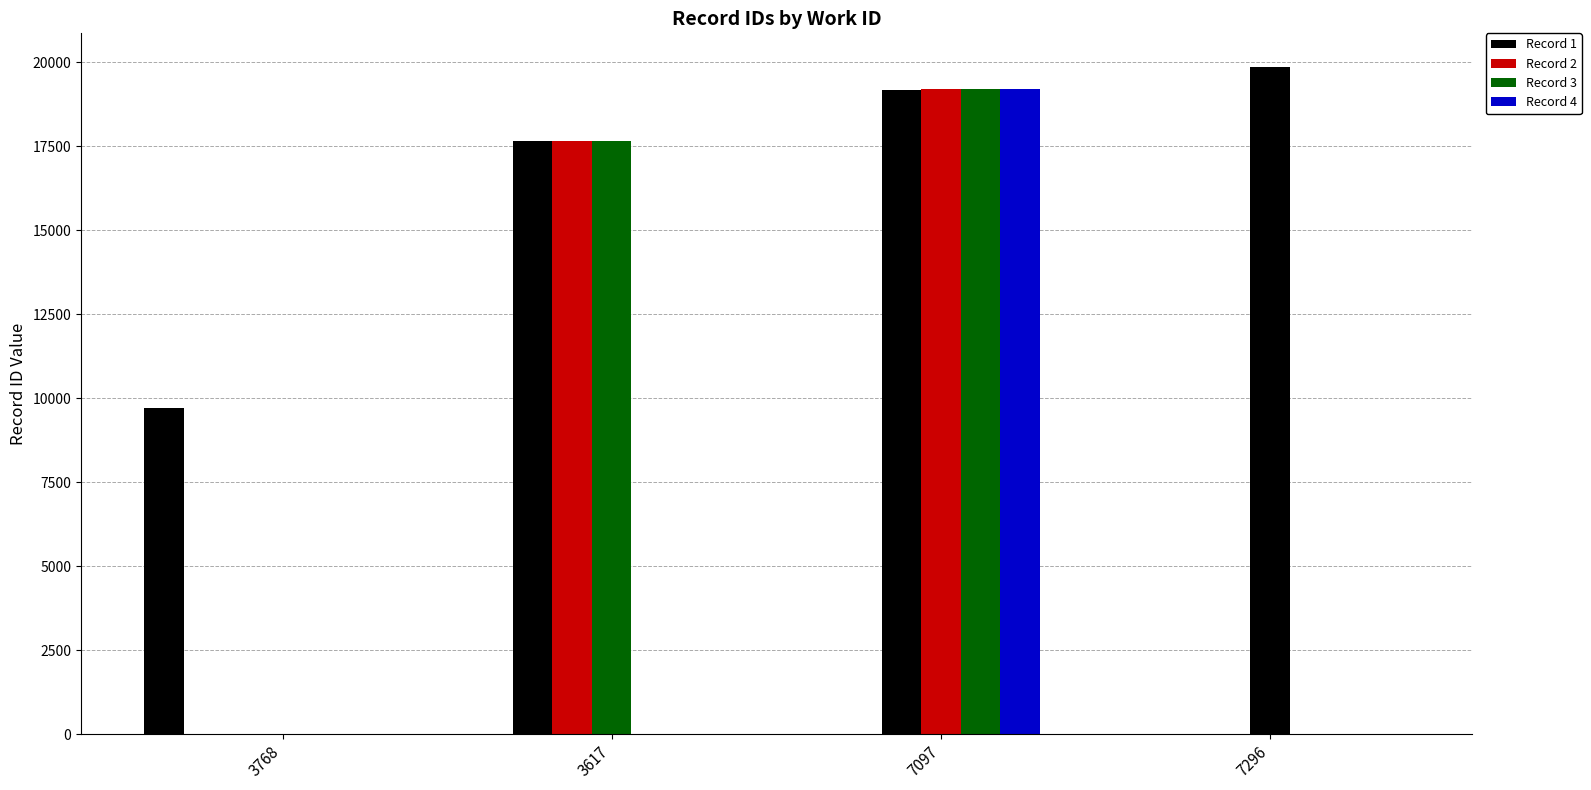

Is it true that Record 3 equals 0 at 3768?

True